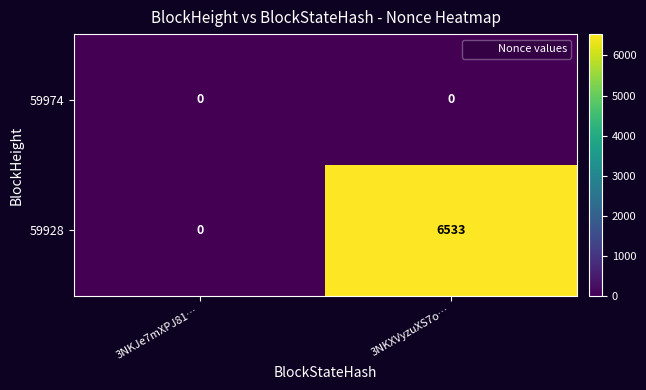

Which series has the widest spread of values?

59928